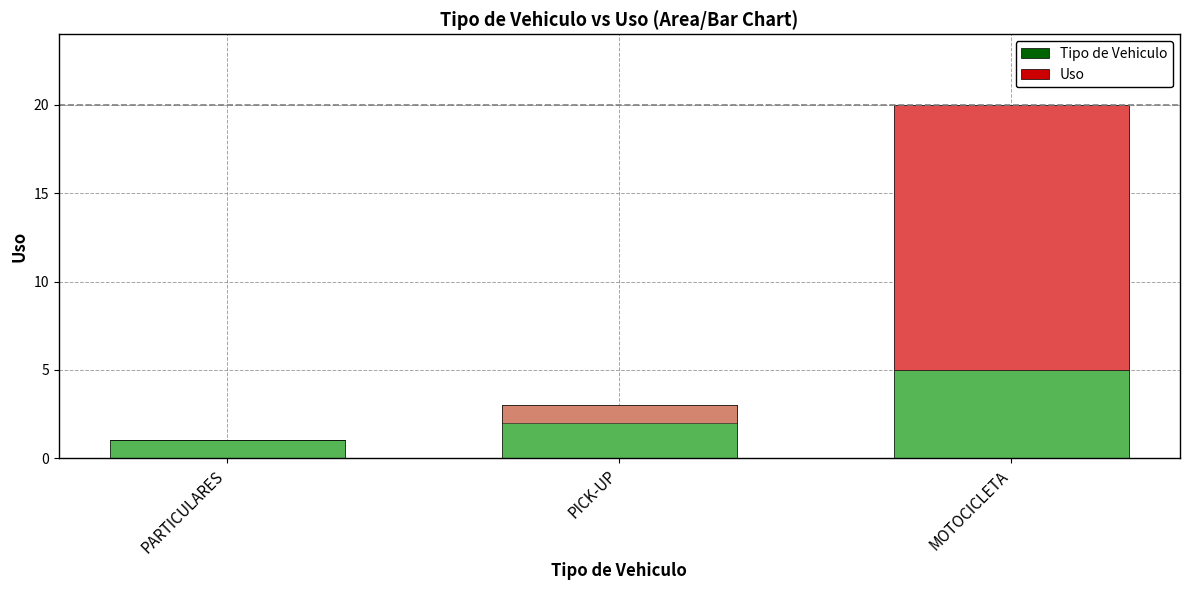

How many distinct data groups are displayed?

2